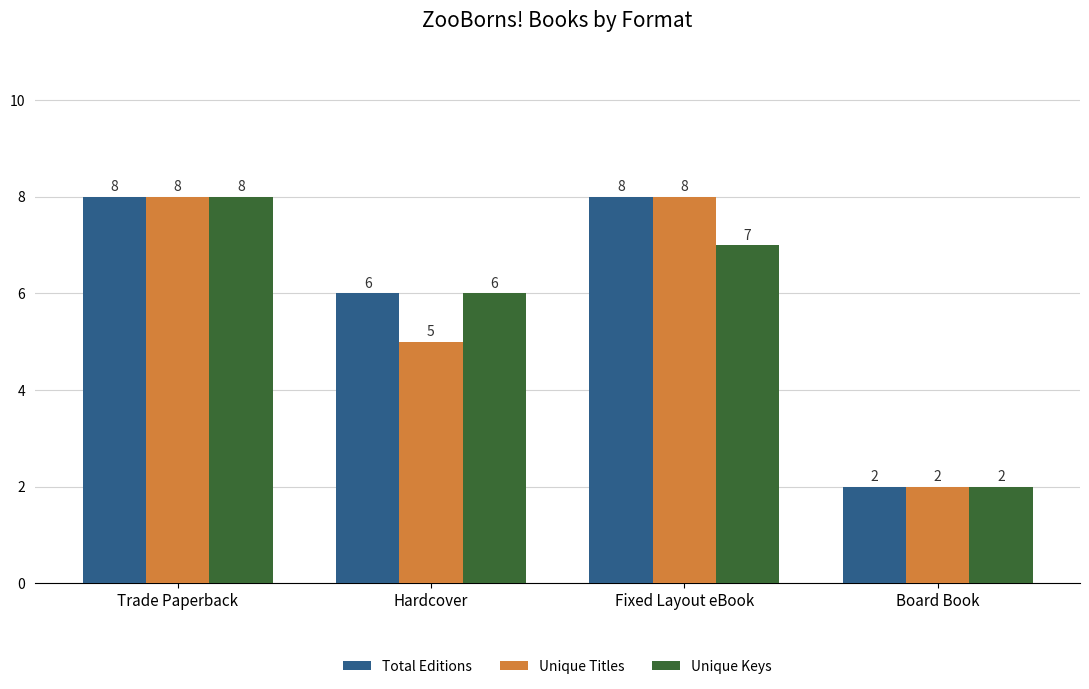

What is the difference between the maximum and second lowest values in the Total Editions series?

2